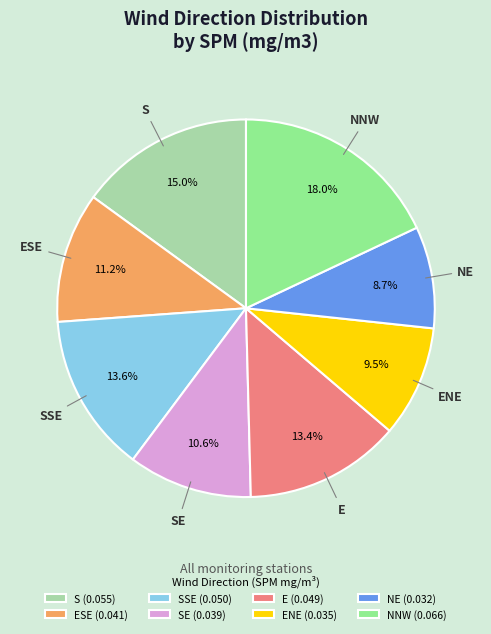

To the nearest percent, what portion does NNW represent?

18%